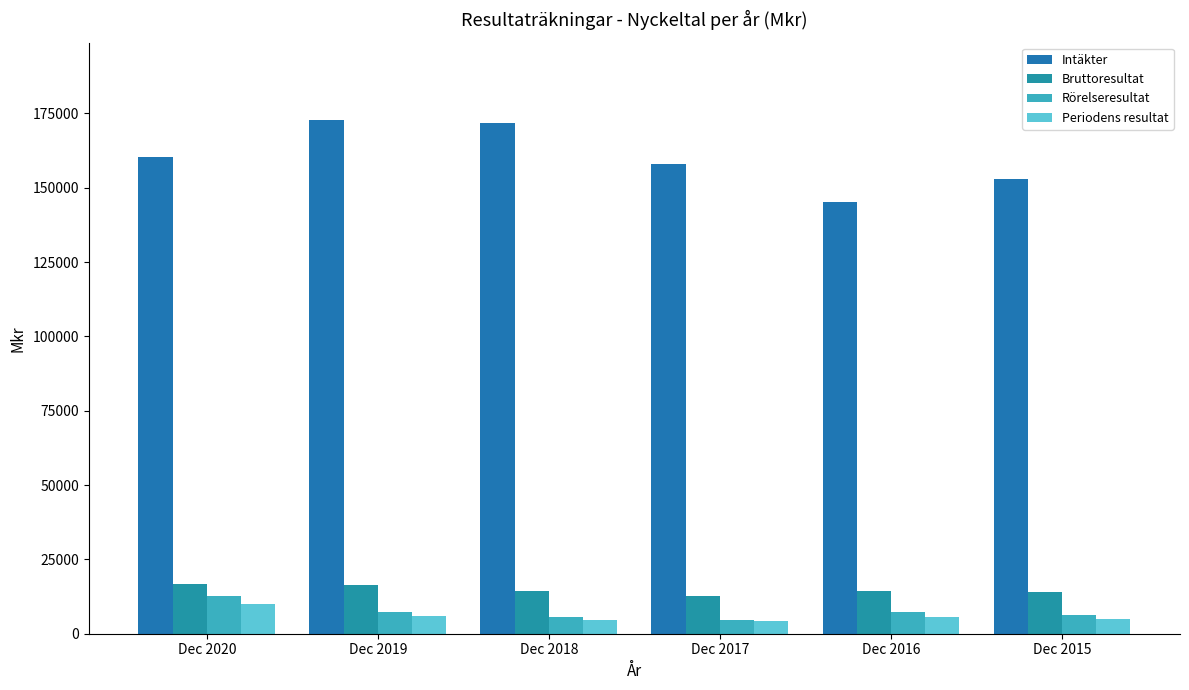

Rank the categories by Intäkter value from highest to lowest.

Dec 2019, Dec 2018, Dec 2020, Dec 2017, Dec 2015, Dec 2016